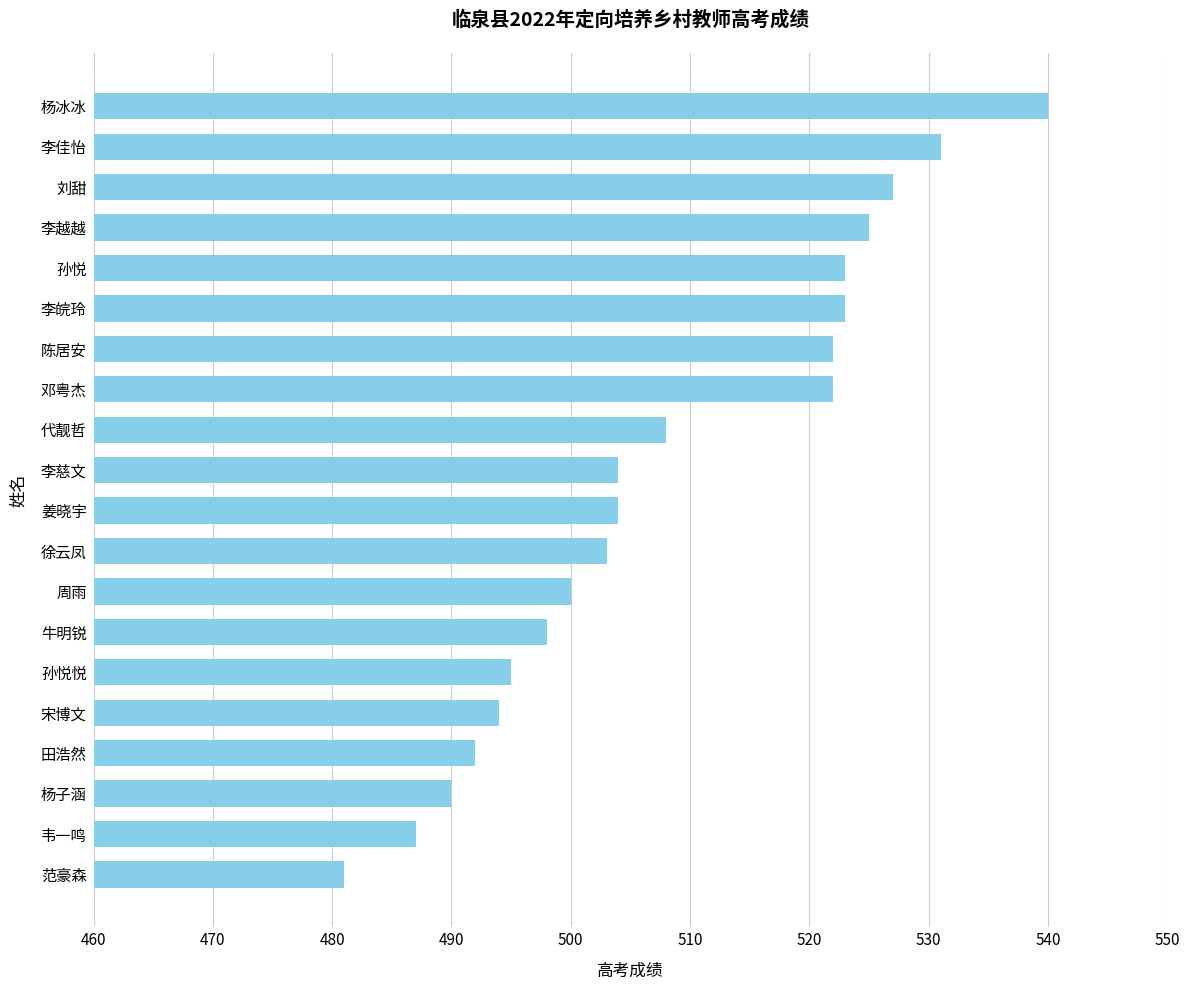

Reading top to bottom, extract all data points from this chart.

杨冰冰=540	李佳怡=531	刘甜=527	李越越=525	孙悦=523	李皖玲=523	陈居安=522	邓粤杰=522	代靓哲=508	李慈文=504	姜晓宇=504	徐云凤=503	周雨=500	牛明锐=498	孙悦悦=495	宋博文=494	田浩然=492	杨子涵=490	韦一鸣=487	范豪森=481